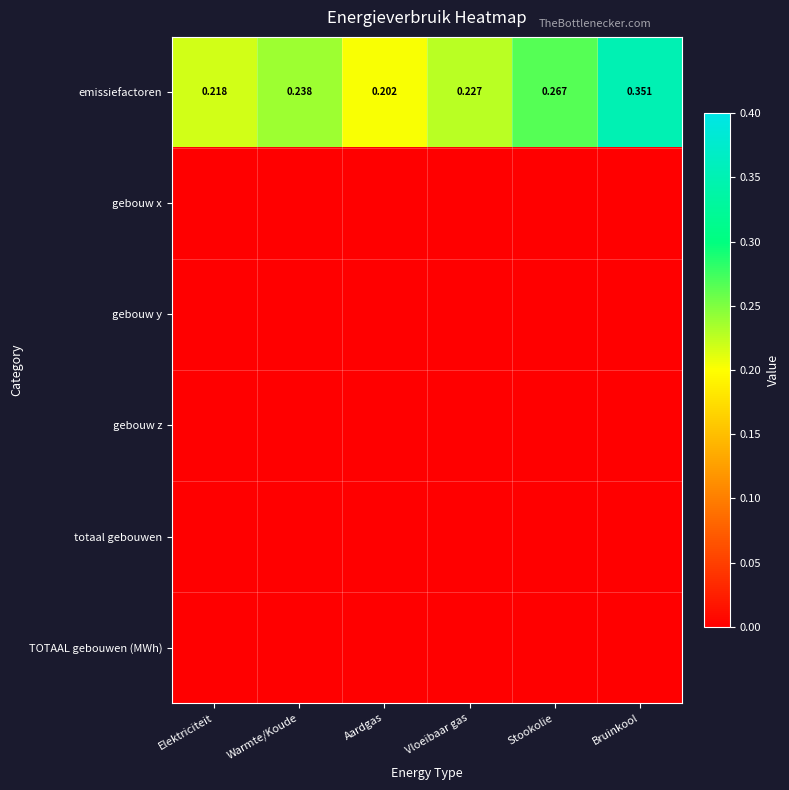

At which category is the sum across all series the highest?

Bruinkool